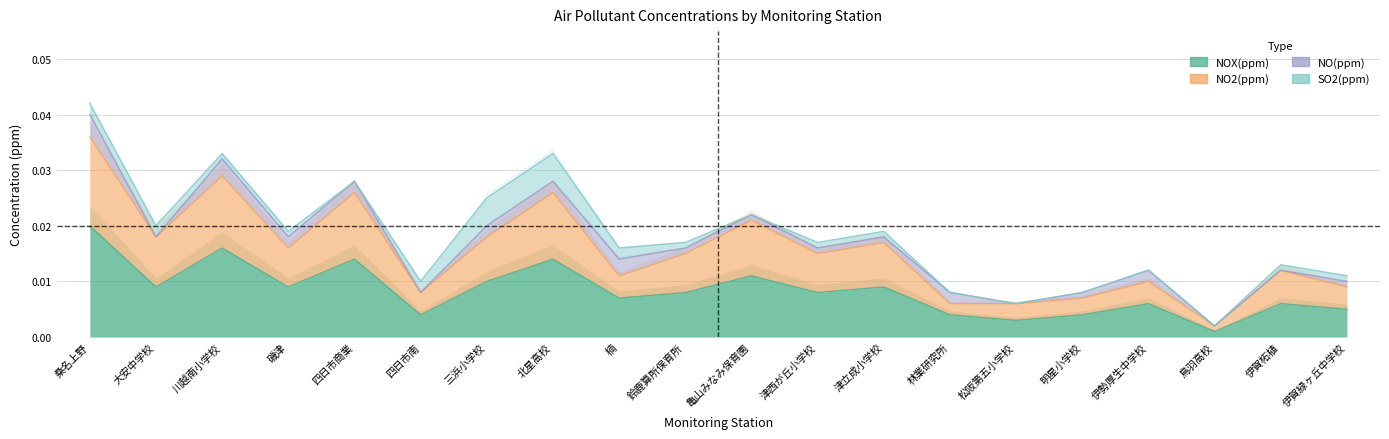

Is the value of NO2(ppm) at 四日市商業 greater than the value of NOX(ppm) at 三浜小学校?

Yes